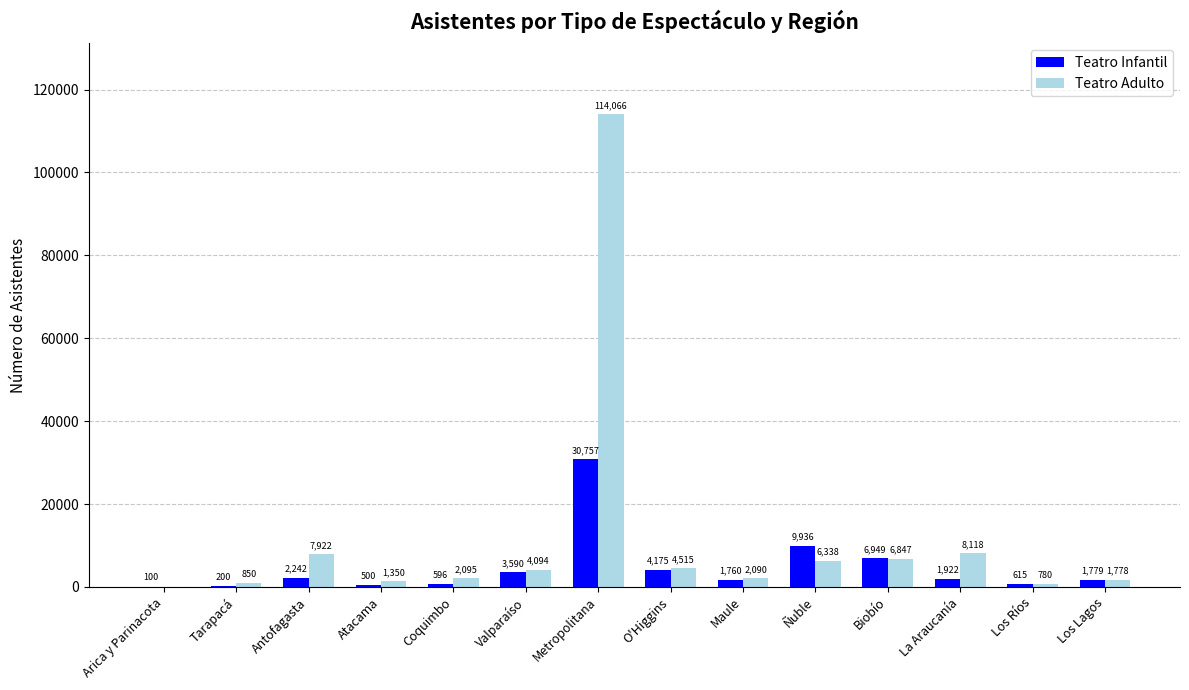

Which series has the largest total across all categories?

Teatro Adulto